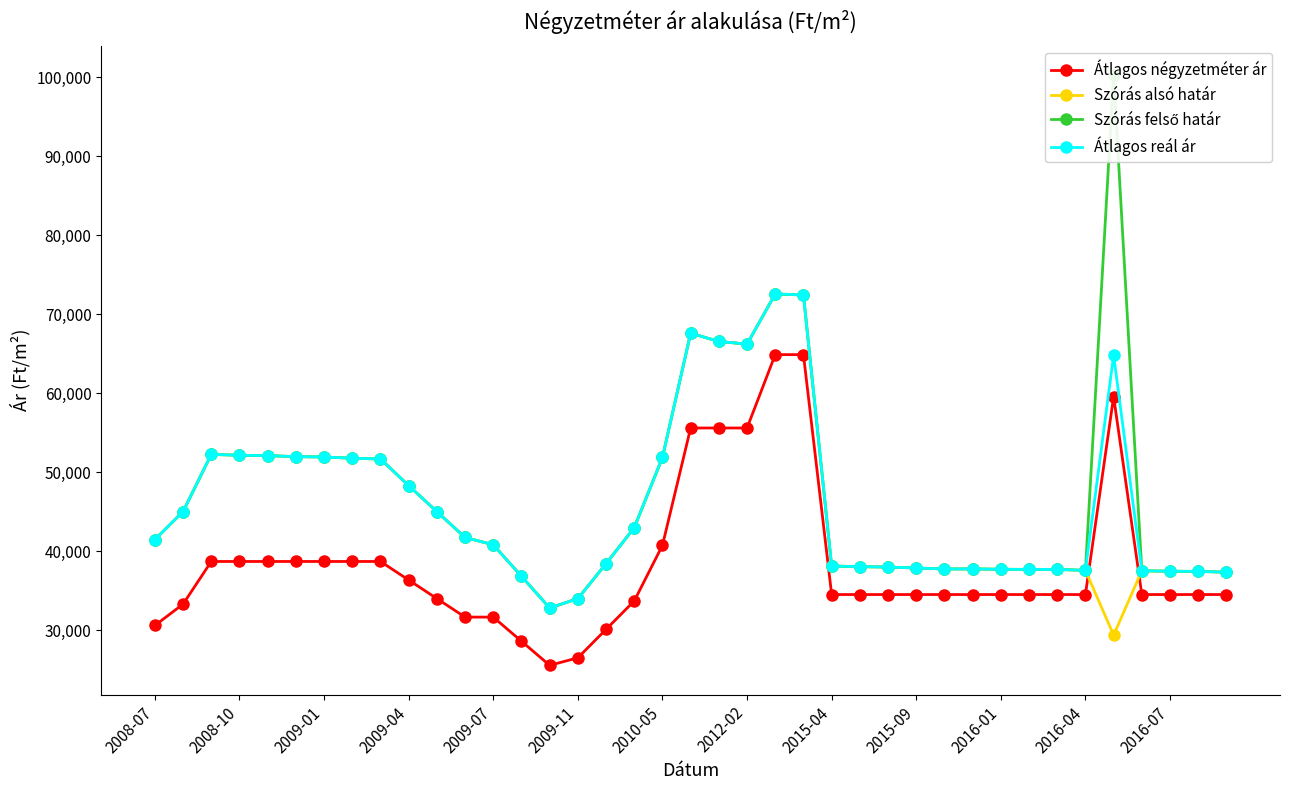

True or false: Szórás felső határ and Átlagos reál ár cross at least once.

False